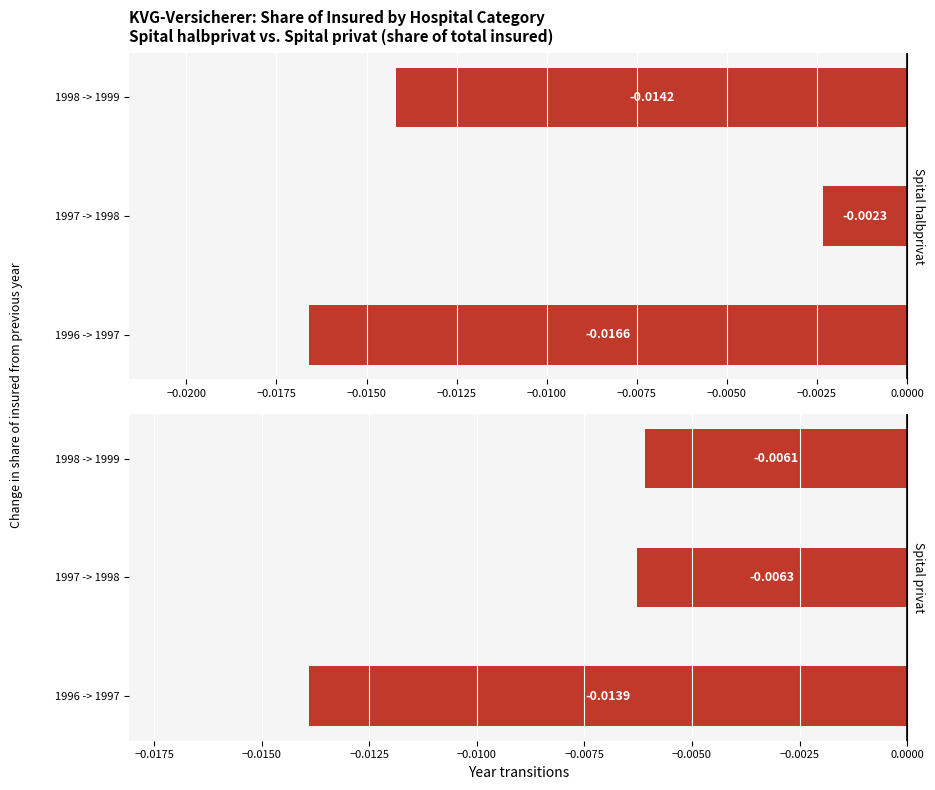

The value of Spital privat at 1996 -> 1997 is -0.0. True or false?

False